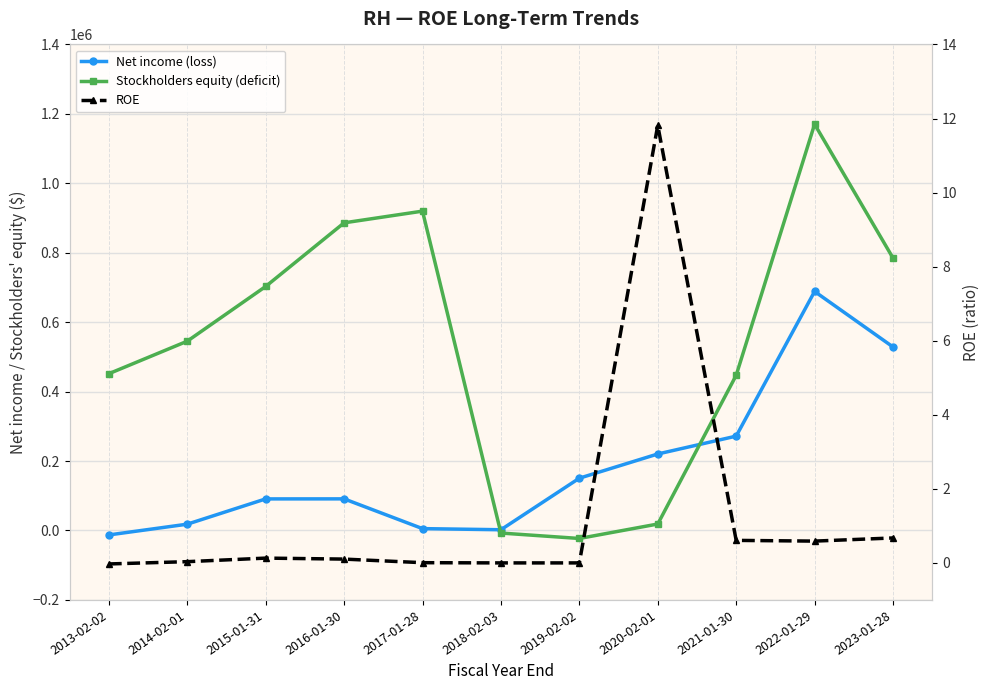

Reading left to right, list all the values displayed in this chart.

Net income (loss): -12789.0	18195.0	91002.0	91103.0	5401.0	2180.0	150639.0	220375.0	271815.0	688546.0	528642.0
Stockholders equity (deficit): 451611.0	545272.0	702916.0	886160.0	919869.0	-7336.0	-22962.0	18651.0	447026.0	1170277.0	784661.0
ROE: -0.0	0.0	0.1	0.1	0.0	0.0	0.0	11.8	0.6	0.6	0.7